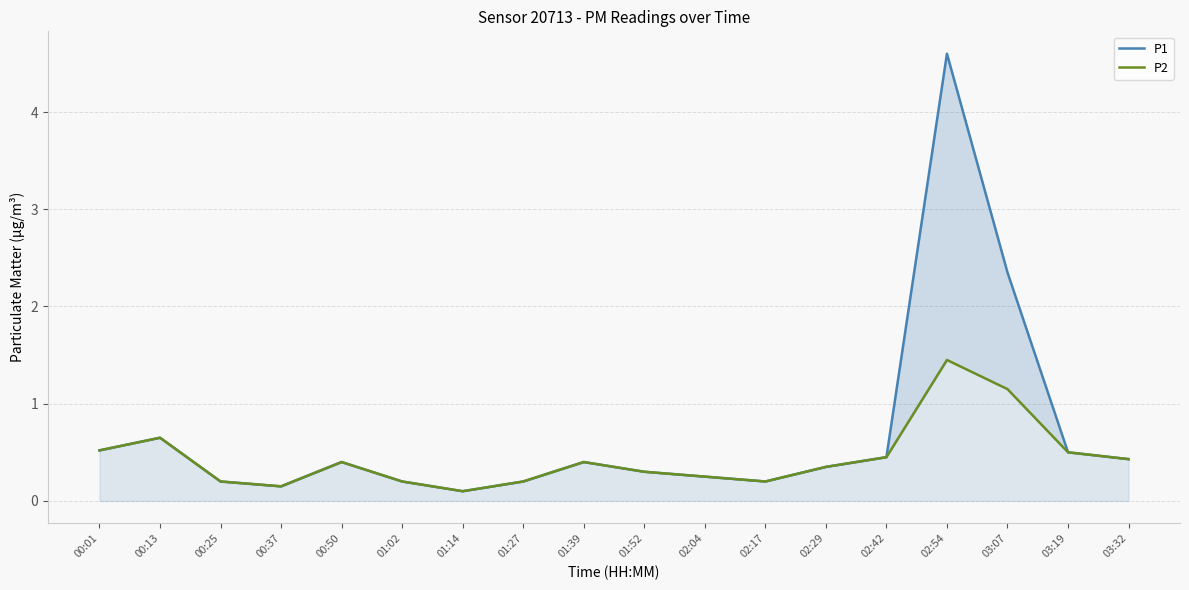

Between 02:04 and 01:39, which is larger?

01:39